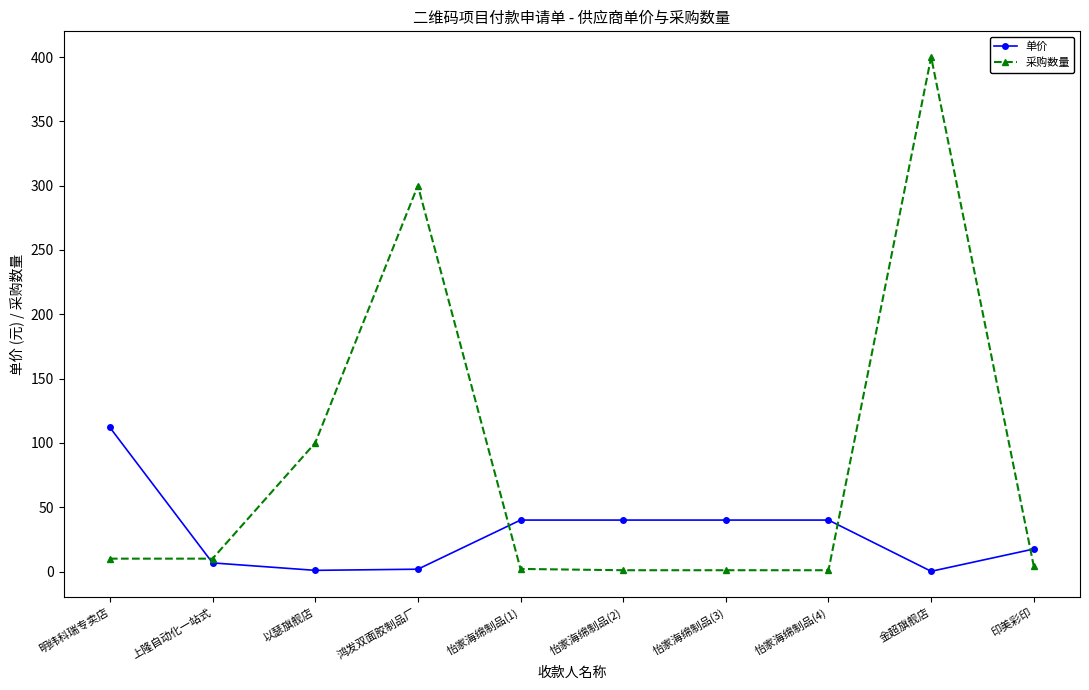

True or false: 采购数量 has more than 0 interior local peaks.

True